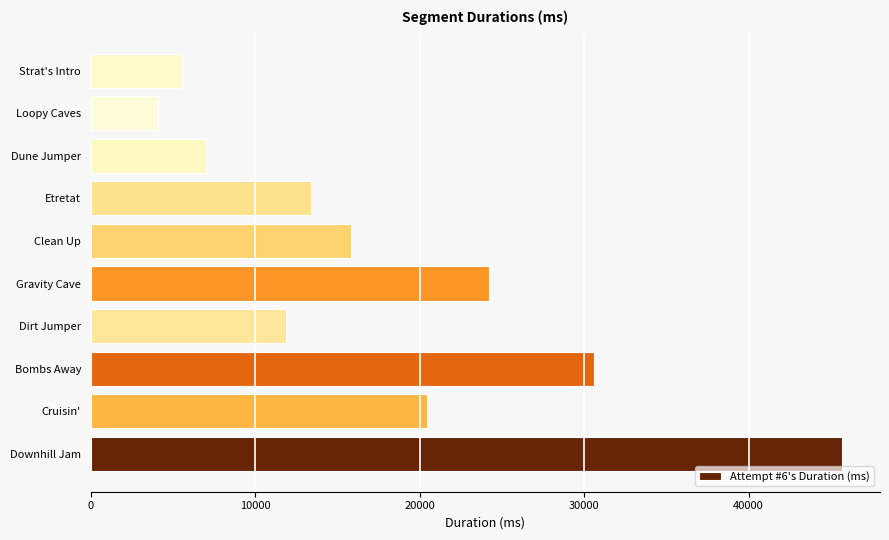

List the labels in order of value, largest first.

Downhill Jam, Bombs Away, Gravity Cave, Cruisin', Clean Up, Etretat, Dirt Jumper, Dune Jumper, Strat's Intro, Loopy Caves